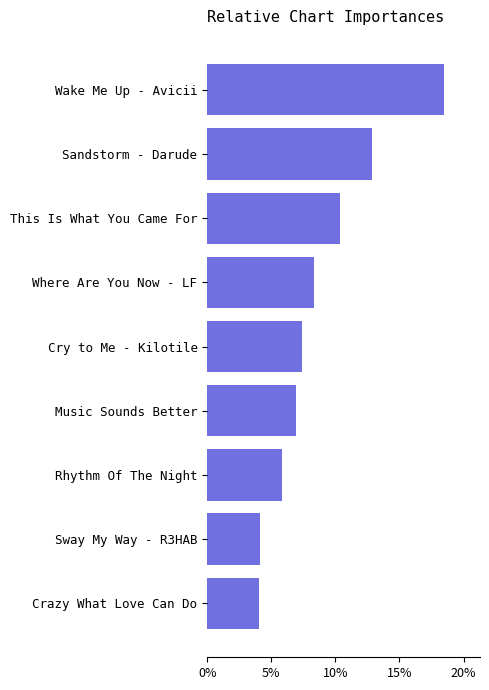

Which category has the highest value across all series?

Wake Me Up - Avicii